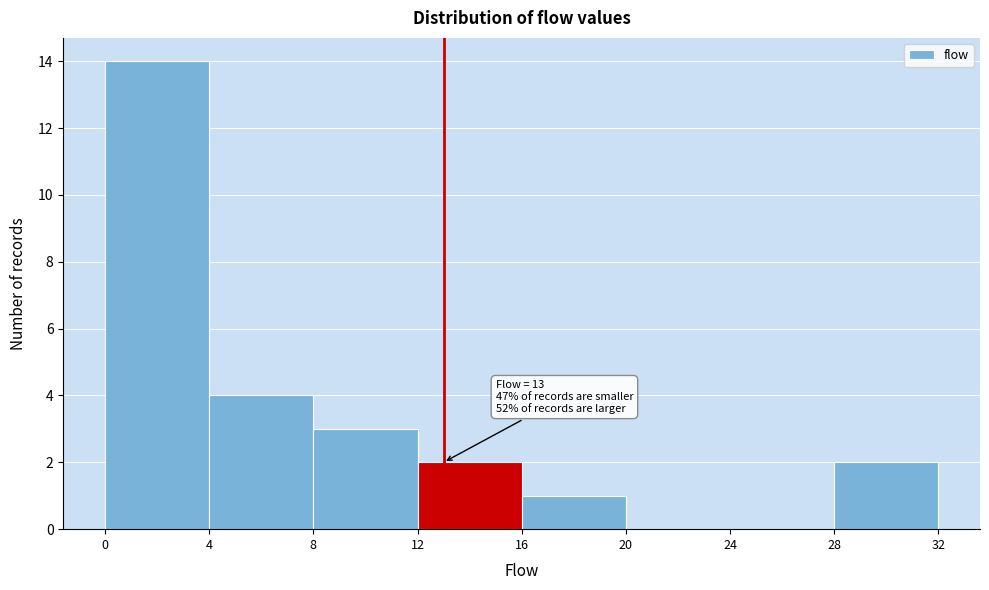

Over which range of the x-axis is the bar tallest?

0 to 4